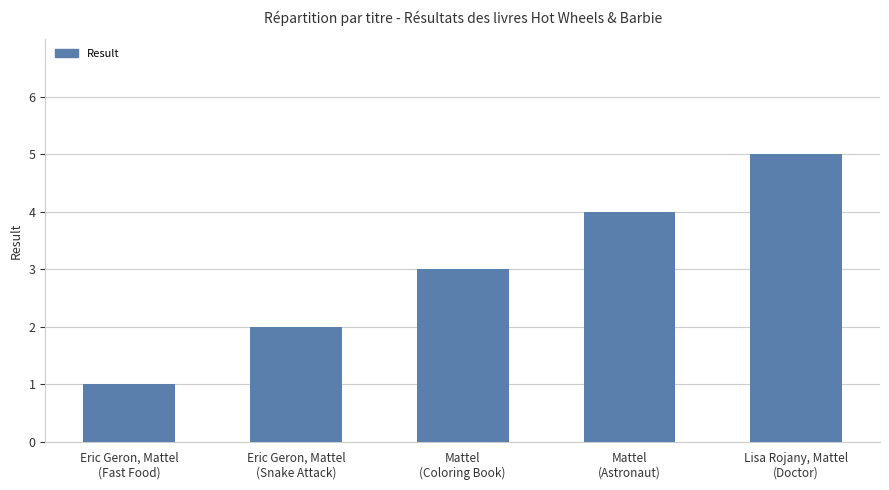

Reading right to left, transcribe all the data shown in this chart.

Lisa Rojany, Mattel
(Doctor)=5	Mattel
(Astronaut)=4	Mattel
(Coloring Book)=3	Eric Geron, Mattel
(Snake Attack)=2	Eric Geron, Mattel
(Fast Food)=1